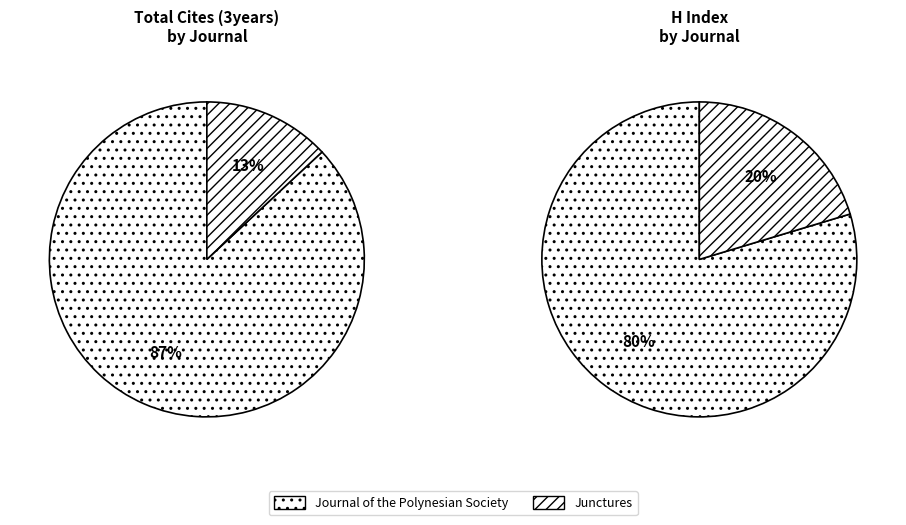

To the nearest percent, what is the combined percentage of Journal of the Polynesian Society and Junctures?

100%